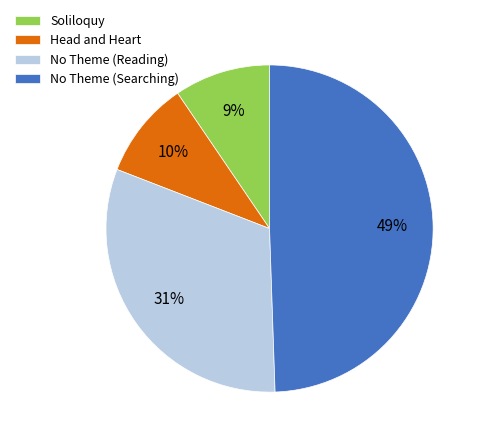

Does Head and Heart account for over 50% of the chart?

No